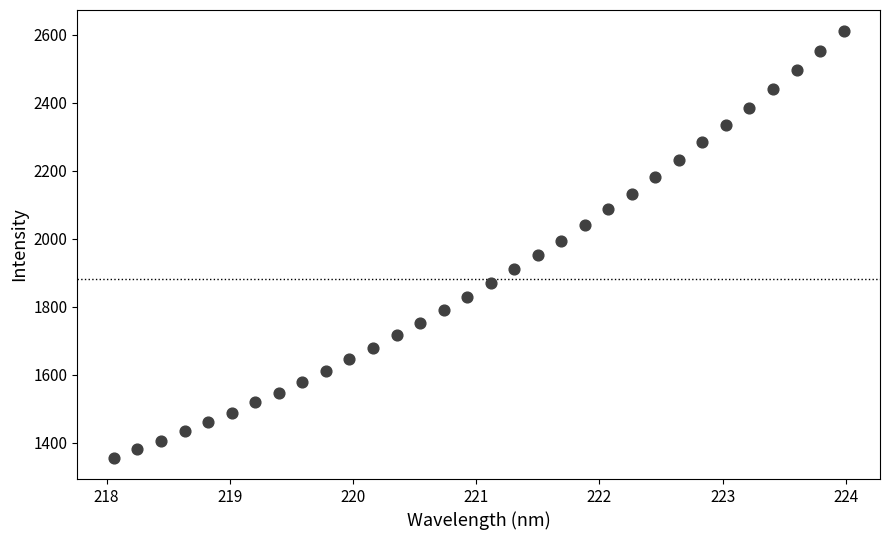

What is the range of X values (max minus min)?

5.9